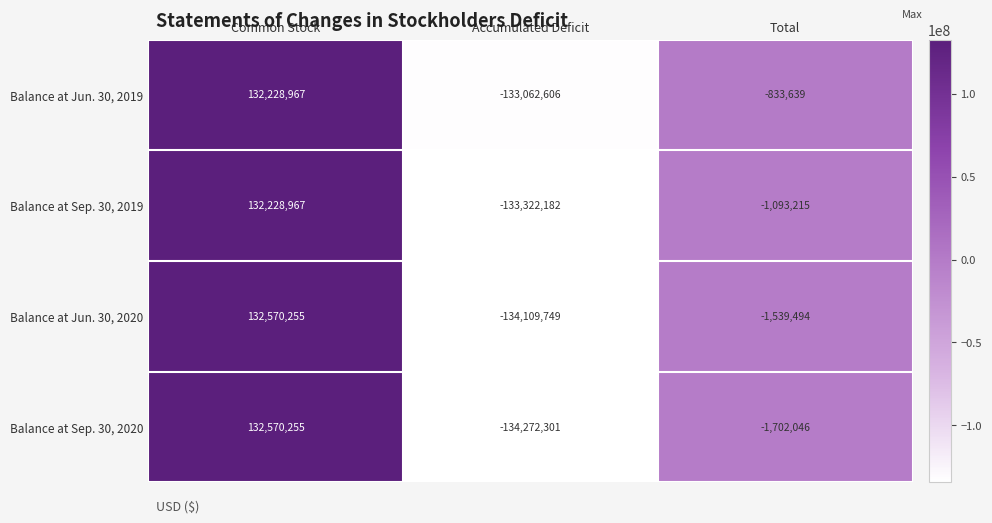

Between Common Stock and Accumulated Deficit, which series saw the biggest shift?

Balance at Sep. 30, 2020